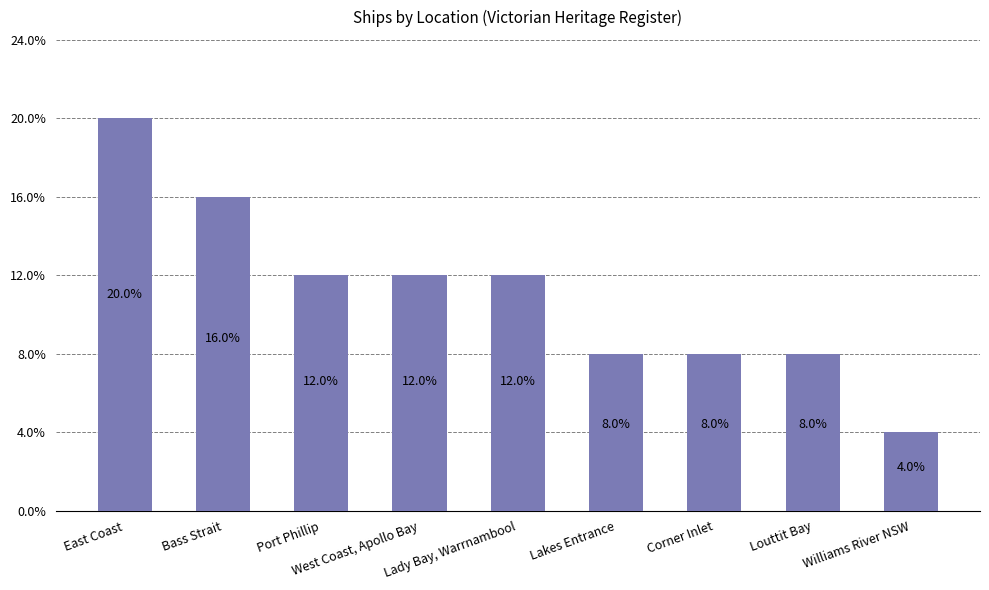

What is the sum of the values at Lady Bay, Warrnambool and Williams River NSW?

4